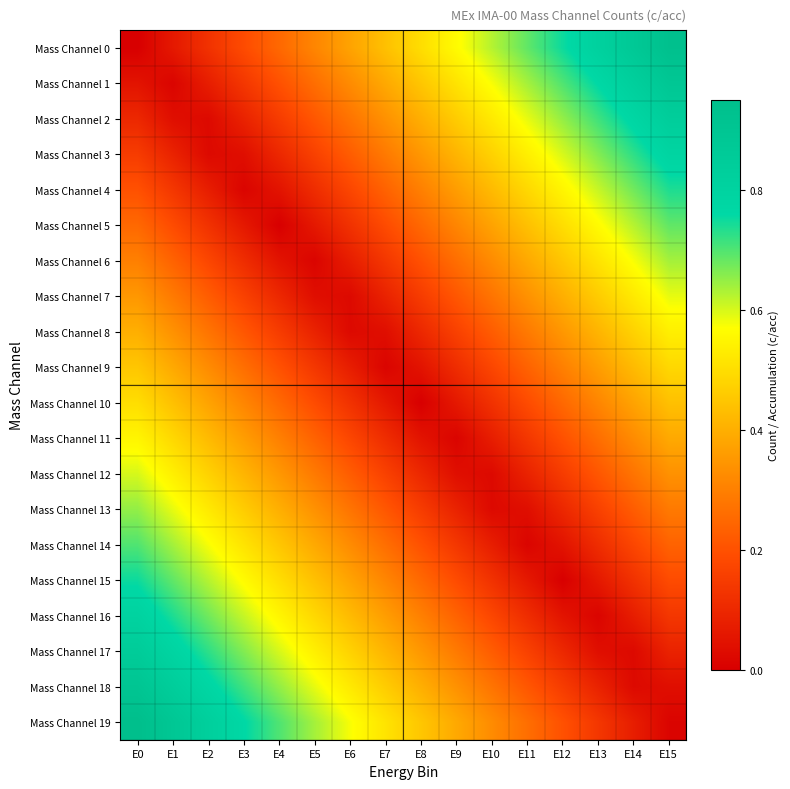

Reading right to left, list all the values displayed in this chart.

Mass Channel 0: E15=0.9	E14=0.9	E13=0.8	E12=0.8	E11=0.7	E10=0.6	E9=0.6	E8=0.5	E7=0.4	E6=0.4	E5=0.3	E4=0.2	E3=0.2	E2=0.1	E1=0.1	E0=0.0
Mass Channel 1: E15=0.9	E14=0.8	E13=0.8	E12=0.7	E11=0.6	E10=0.6	E9=0.5	E8=0.5	E7=0.4	E6=0.3	E5=0.3	E4=0.2	E3=0.1	E2=0.1	E1=0.0	E0=0.1
Mass Channel 2: E15=0.8	E14=0.8	E13=0.7	E12=0.7	E11=0.6	E10=0.5	E9=0.5	E8=0.4	E7=0.3	E6=0.3	E5=0.2	E4=0.1	E3=0.1	E2=0.0	E1=0.0	E0=0.1
Mass Channel 3: E15=0.8	E14=0.7	E13=0.7	E12=0.6	E11=0.5	E10=0.5	E9=0.4	E8=0.3	E7=0.3	E6=0.2	E5=0.2	E4=0.1	E3=0.0	E2=0.0	E1=0.1	E0=0.1
Mass Channel 4: E15=0.7	E14=0.7	E13=0.6	E12=0.6	E11=0.5	E10=0.4	E9=0.4	E8=0.3	E7=0.2	E6=0.2	E5=0.1	E4=0.0	E3=0.0	E2=0.1	E1=0.1	E0=0.2
Mass Channel 5: E15=0.7	E14=0.6	E13=0.6	E12=0.5	E11=0.4	E10=0.4	E9=0.3	E8=0.2	E7=0.2	E6=0.1	E5=0.1	E4=0.0	E3=0.1	E2=0.1	E1=0.2	E0=0.2
Mass Channel 6: E15=0.6	E14=0.6	E13=0.5	E12=0.5	E11=0.4	E10=0.3	E9=0.3	E8=0.2	E7=0.1	E6=0.1	E5=0.0	E4=0.0	E3=0.1	E2=0.2	E1=0.2	E0=0.3
Mass Channel 7: E15=0.6	E14=0.5	E13=0.5	E12=0.4	E11=0.3	E10=0.3	E9=0.2	E8=0.2	E7=0.1	E6=0.0	E5=0.0	E4=0.1	E3=0.2	E2=0.2	E1=0.3	E0=0.3
Mass Channel 8: E15=0.5	E14=0.5	E13=0.4	E12=0.3	E11=0.3	E10=0.2	E9=0.2	E8=0.1	E7=0.0	E6=0.0	E5=0.1	E4=0.2	E3=0.2	E2=0.3	E1=0.3	E0=0.4
Mass Channel 9: E15=0.5	E14=0.4	E13=0.4	E12=0.3	E11=0.2	E10=0.2	E9=0.1	E8=0.0	E7=0.0	E6=0.1	E5=0.1	E4=0.2	E3=0.3	E2=0.3	E1=0.4	E0=0.5
Mass Channel 10: E15=0.4	E14=0.4	E13=0.3	E12=0.2	E11=0.2	E10=0.1	E9=0.1	E8=0.0	E7=0.1	E6=0.1	E5=0.2	E4=0.2	E3=0.3	E2=0.4	E1=0.4	E0=0.5
Mass Channel 11: E15=0.4	E14=0.3	E13=0.3	E12=0.2	E11=0.1	E10=0.1	E9=0.0	E8=0.1	E7=0.1	E6=0.2	E5=0.2	E4=0.3	E3=0.4	E2=0.4	E1=0.5	E0=0.6
Mass Channel 12: E15=0.3	E14=0.3	E13=0.2	E12=0.2	E11=0.1	E10=0.0	E9=0.0	E8=0.1	E7=0.2	E6=0.2	E5=0.3	E4=0.3	E3=0.4	E2=0.5	E1=0.5	E0=0.6
Mass Channel 13: E15=0.3	E14=0.2	E13=0.2	E12=0.1	E11=0.0	E10=0.0	E9=0.1	E8=0.2	E7=0.2	E6=0.3	E5=0.3	E4=0.4	E3=0.5	E2=0.5	E1=0.6	E0=0.7
Mass Channel 14: E15=0.2	E14=0.2	E13=0.1	E12=0.1	E11=0.0	E10=0.1	E9=0.1	E8=0.2	E7=0.3	E6=0.3	E5=0.4	E4=0.4	E3=0.5	E2=0.6	E1=0.6	E0=0.7
Mass Channel 15: E15=0.2	E14=0.1	E13=0.1	E12=0.0	E11=0.1	E10=0.1	E9=0.2	E8=0.2	E7=0.3	E6=0.4	E5=0.4	E4=0.5	E3=0.6	E2=0.6	E1=0.7	E0=0.8
Mass Channel 16: E15=0.1	E14=0.1	E13=0.0	E12=0.1	E11=0.1	E10=0.2	E9=0.2	E8=0.3	E7=0.4	E6=0.4	E5=0.5	E4=0.6	E3=0.6	E2=0.7	E1=0.7	E0=0.8
Mass Channel 17: E15=0.1	E14=0.0	E13=0.0	E12=0.1	E11=0.2	E10=0.2	E9=0.3	E8=0.3	E7=0.4	E6=0.5	E5=0.5	E4=0.6	E3=0.7	E2=0.7	E1=0.8	E0=0.8
Mass Channel 18: E15=0.0	E14=0.0	E13=0.1	E12=0.2	E11=0.2	E10=0.3	E9=0.3	E8=0.4	E7=0.5	E6=0.5	E5=0.6	E4=0.7	E3=0.7	E2=0.8	E1=0.8	E0=0.9
Mass Channel 19: E15=0.0	E14=0.1	E13=0.1	E12=0.2	E11=0.3	E10=0.3	E9=0.4	E8=0.4	E7=0.5	E6=0.6	E5=0.6	E4=0.7	E3=0.8	E2=0.8	E1=0.9	E0=0.9